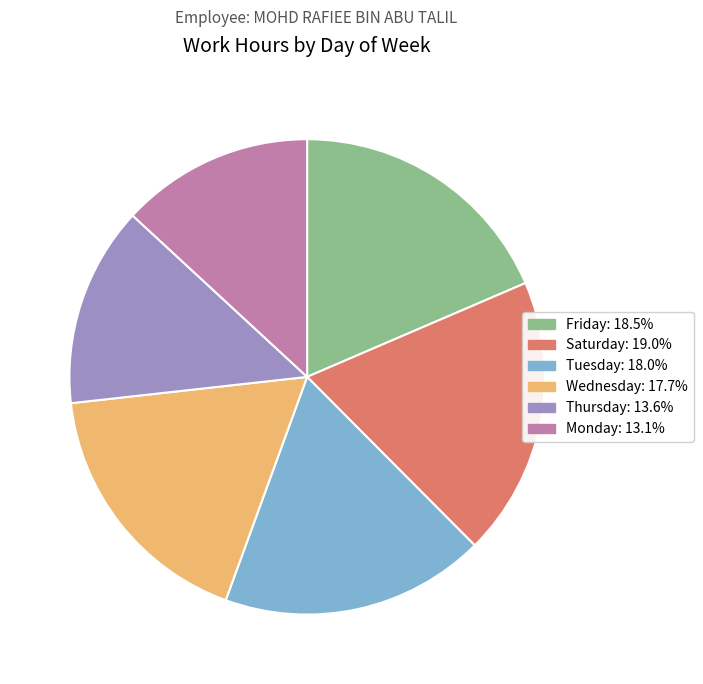

Does any single category account for the majority?

No